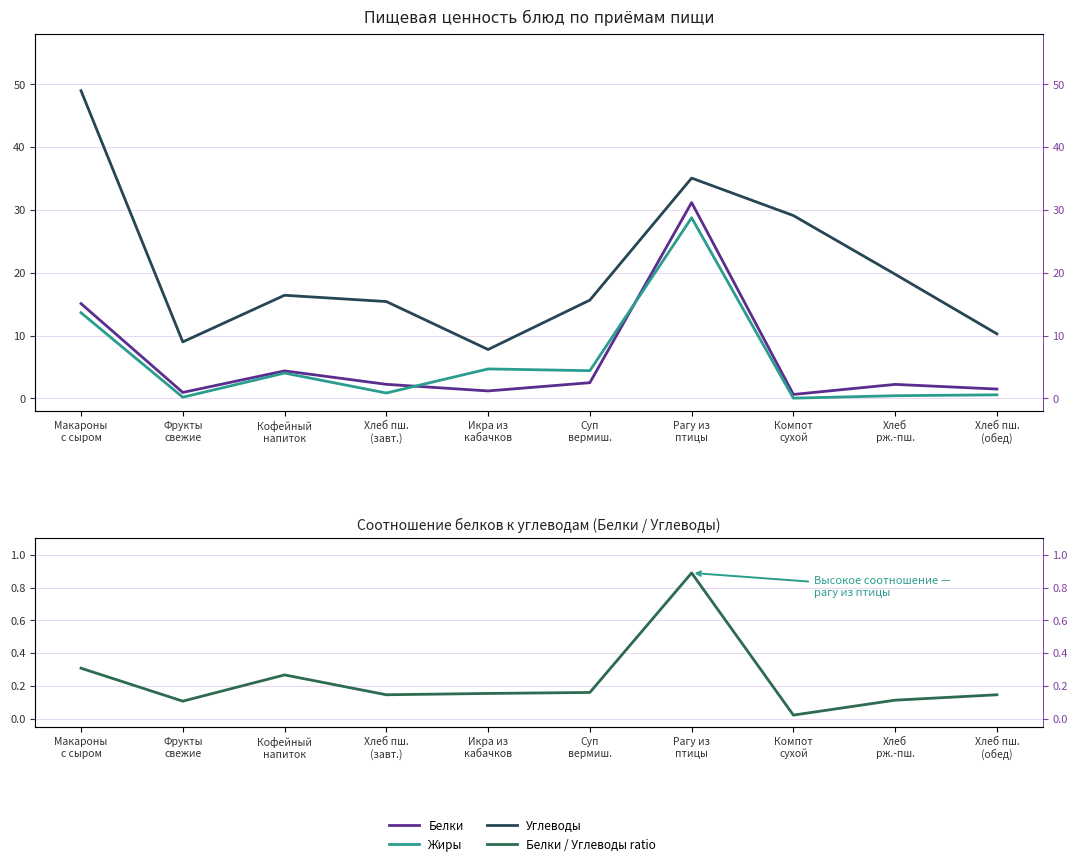

Between Фрукты
свежие and Компот
сухой, which series saw the biggest shift?

Углеводы